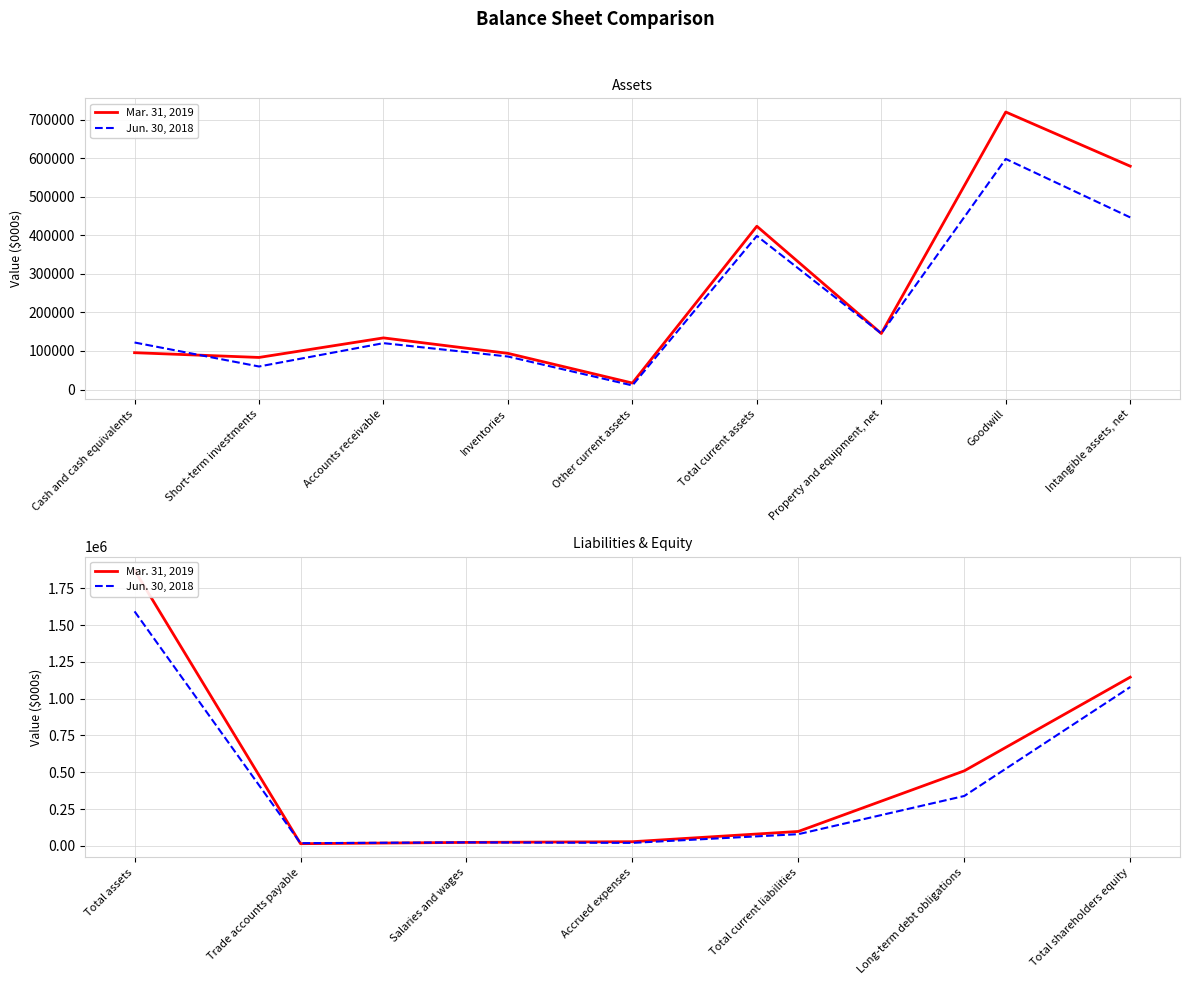

Between which two adjacent categories do Mar. 31, 2019 and Jun. 30, 2018 first intersect?

Total assets and Trade accounts payable